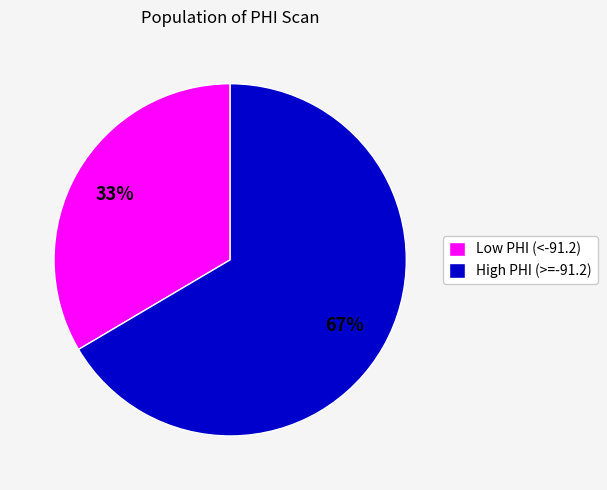

Is there a majority slice in this chart?

Yes